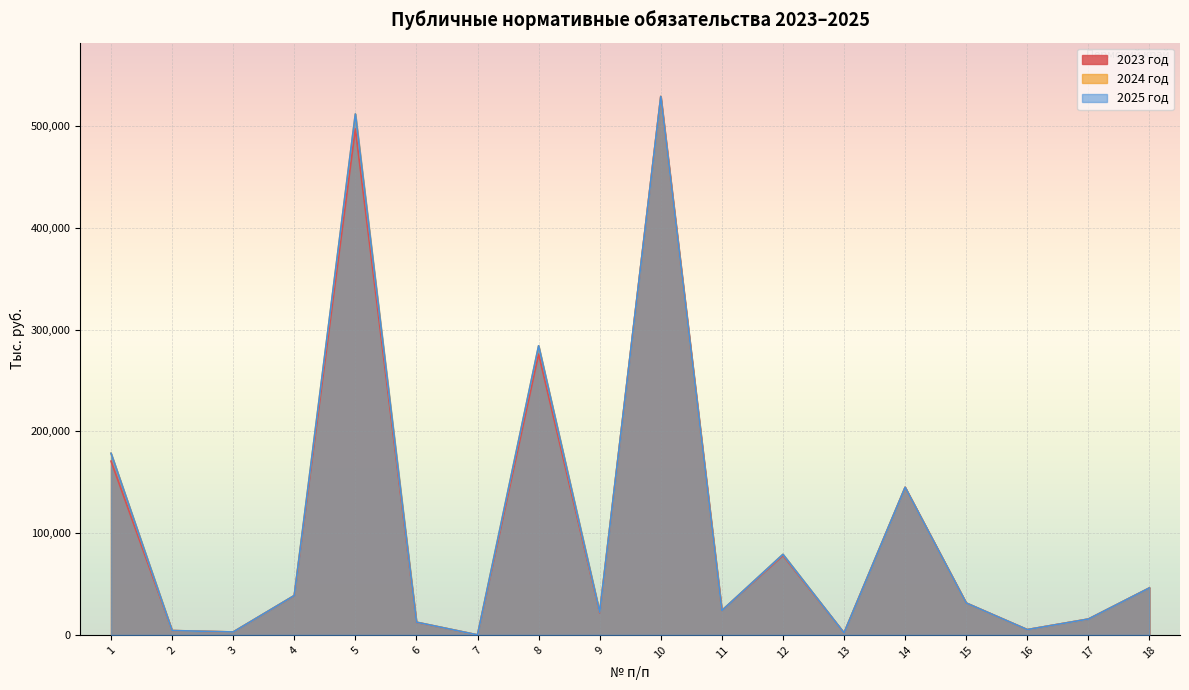

What is the value of the 2024 год point at the 12th from the left?

79185.1